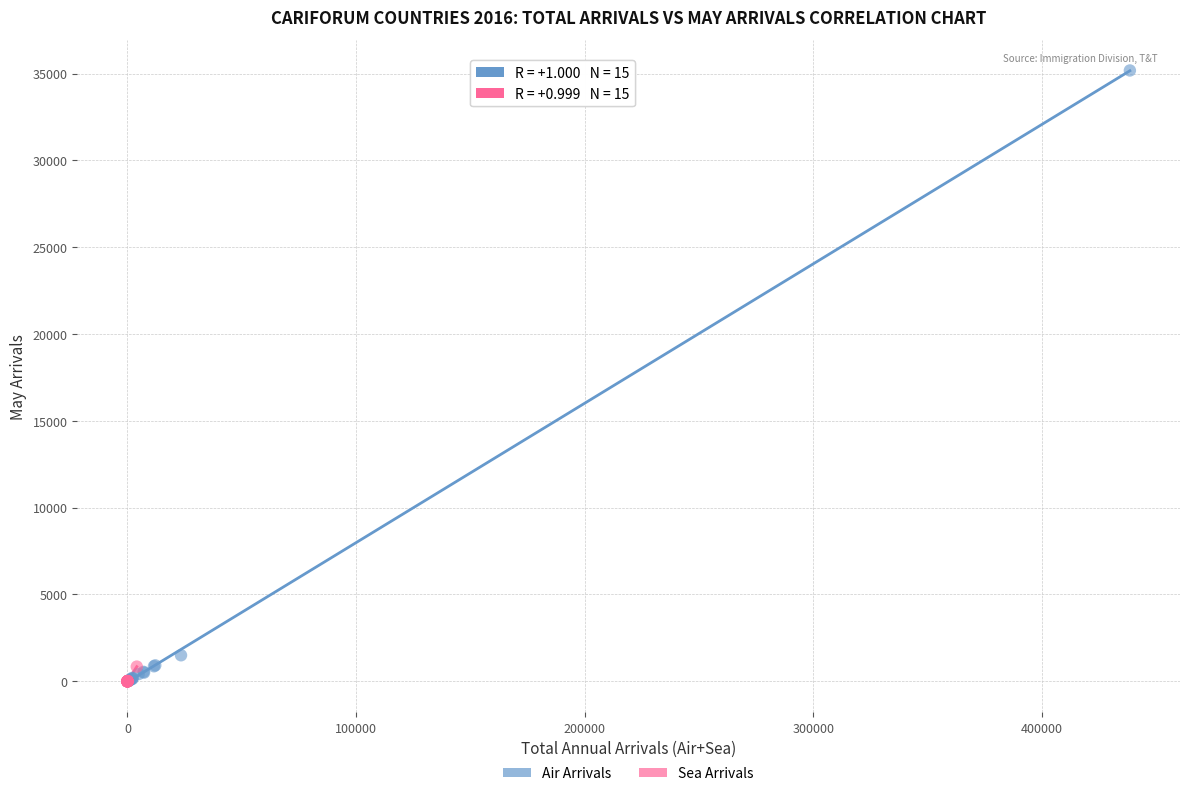

Which series has the widest spread of Y values?

Air Arrivals